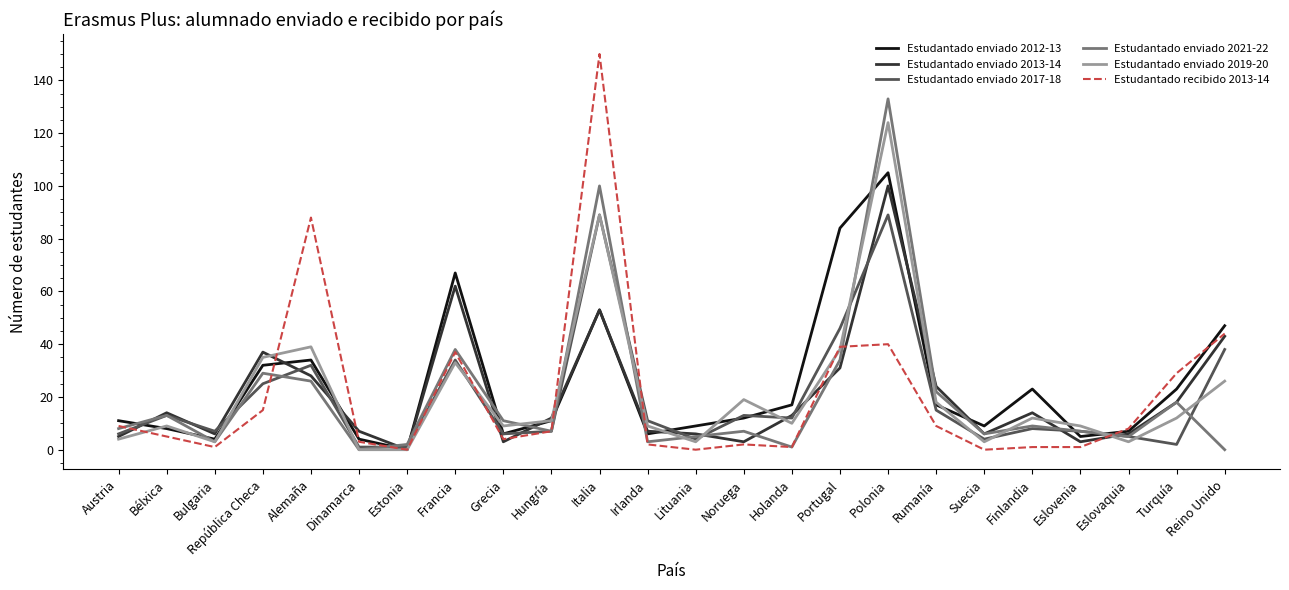

At which label is Estudantado recibido 2013-14 closest to 75?

Alemaña